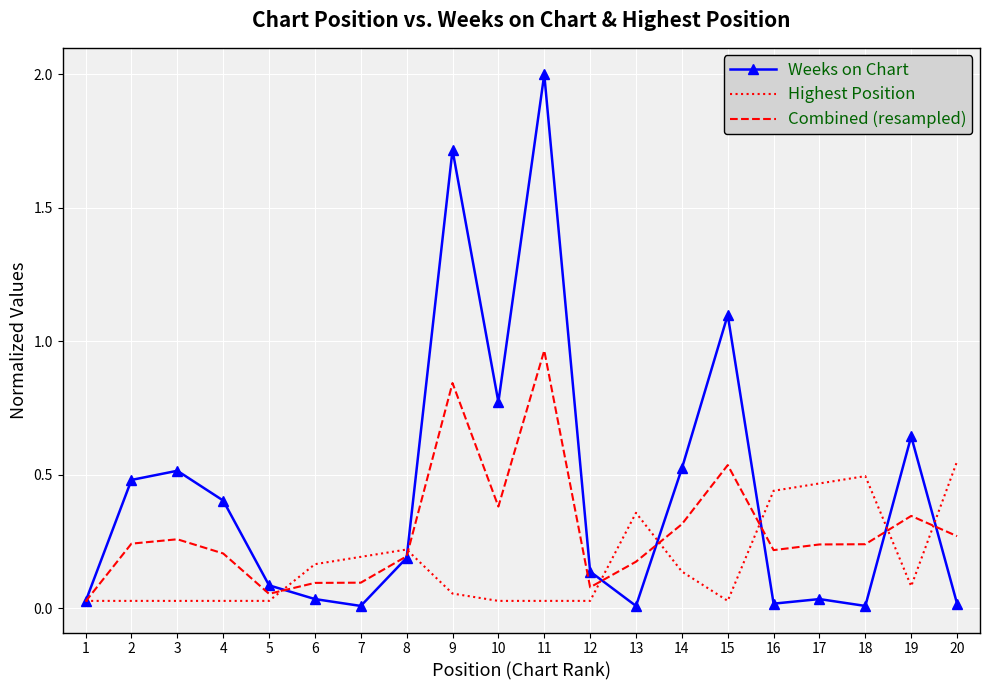

Is it true that Highest Position equals 0.1 at 7?

False